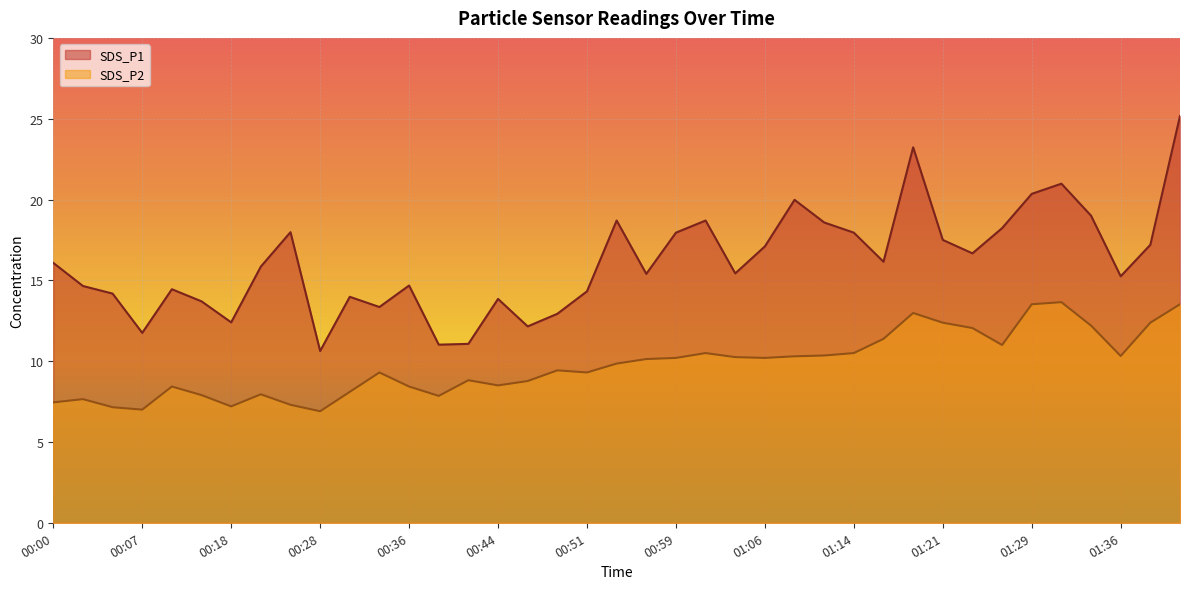

Which series has the largest total across all categories?

SDS_P1